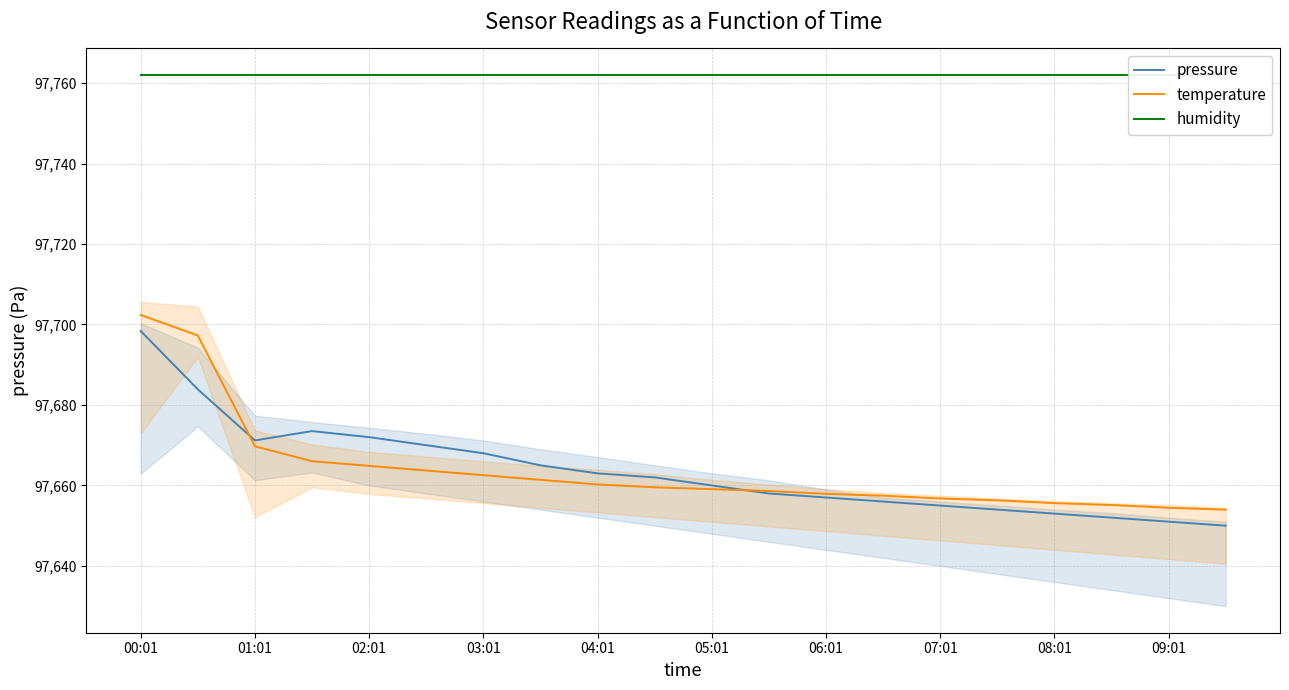

What position from the right is 00:01?

20